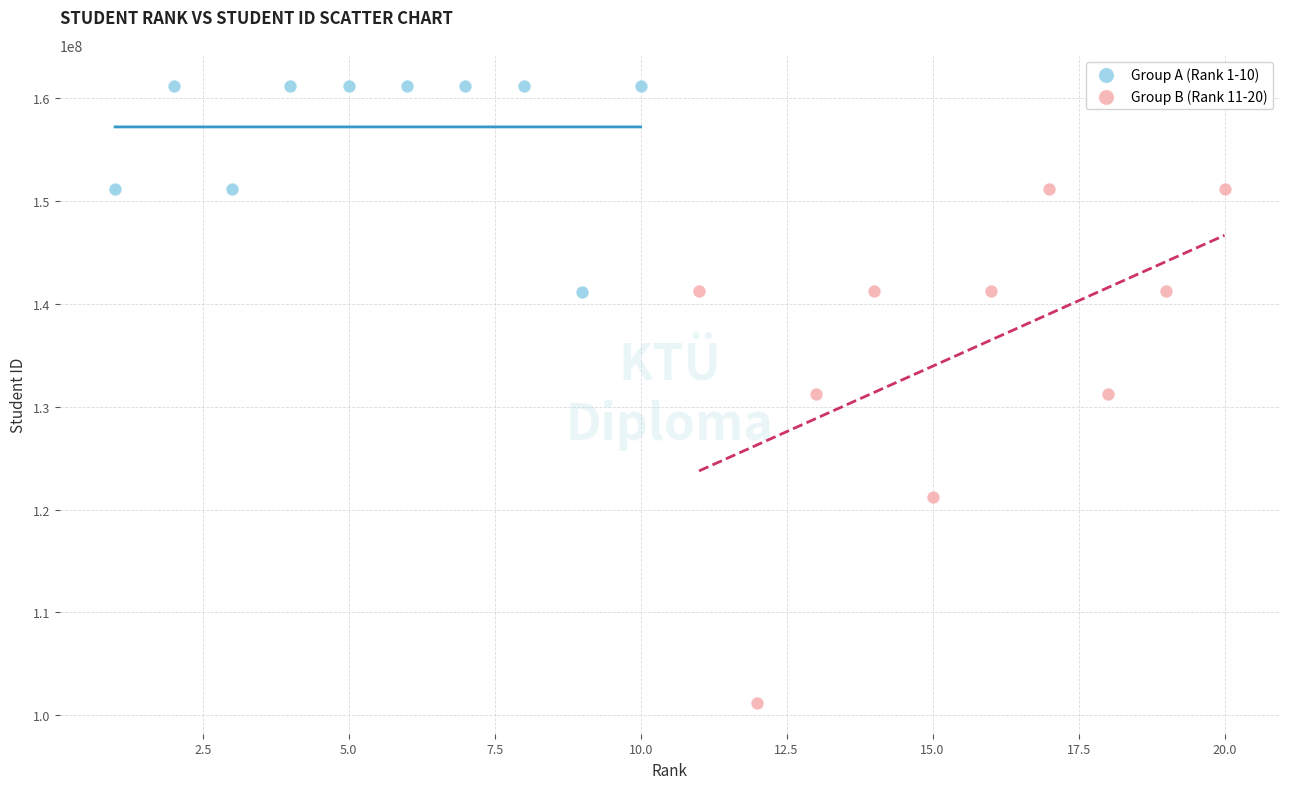

What are all the series names shown in the legend?

Group A (Rank 1-10), Group B (Rank 11-20)